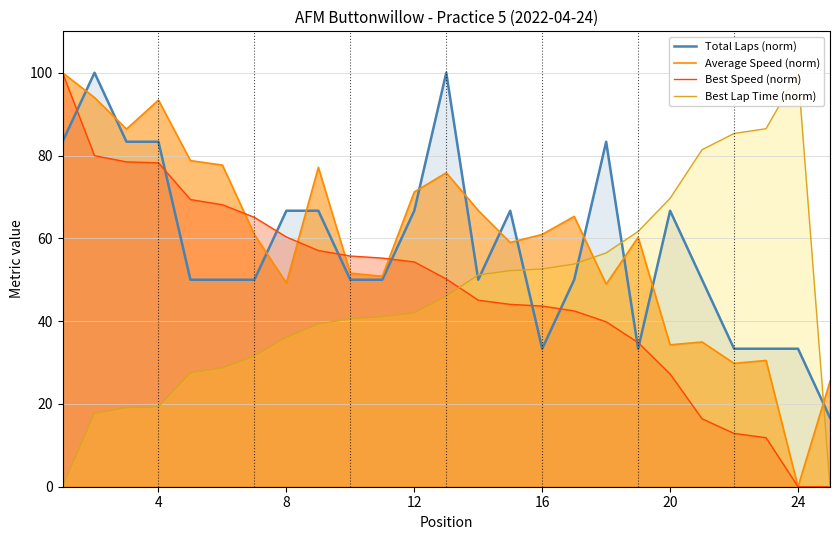

At how many categories does at least one series exceed 65?

20